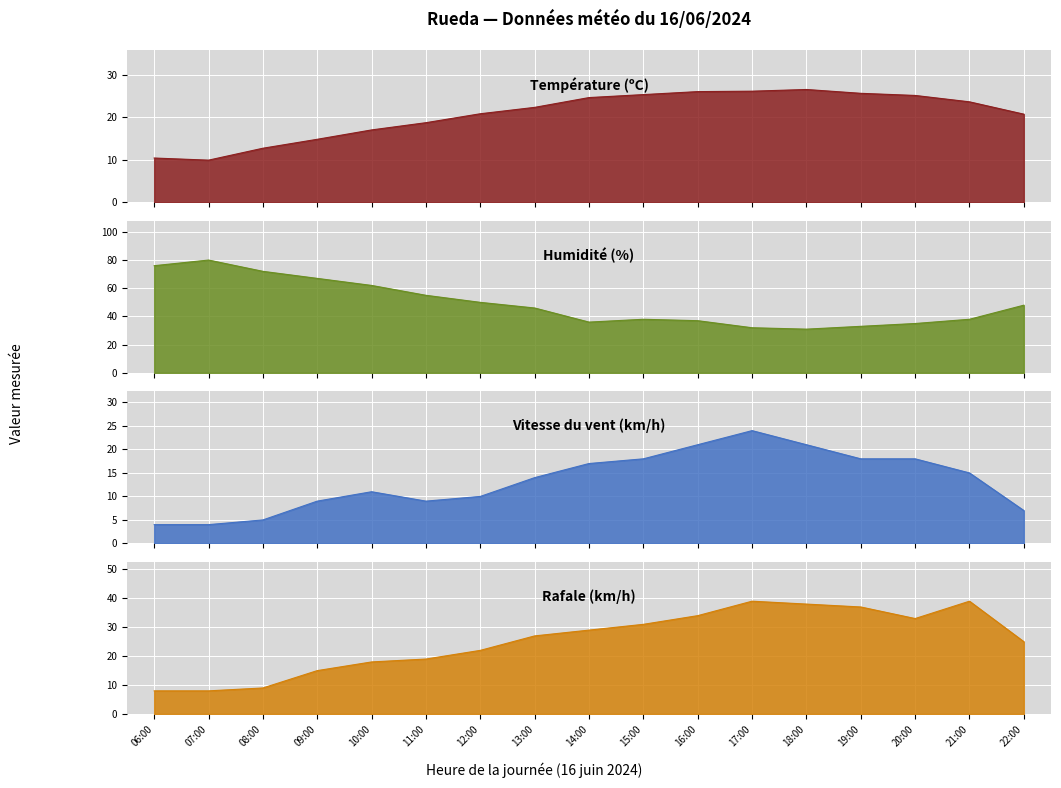

The Humidité (%) series shows 20.4 at 20:00. True or false?

False